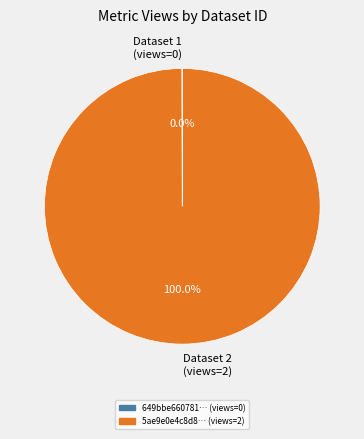

Which category has the biggest portion of the pie?

Dataset 2 (views=2)